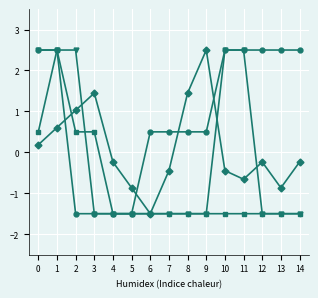

What is the smallest value displayed?

-1.5